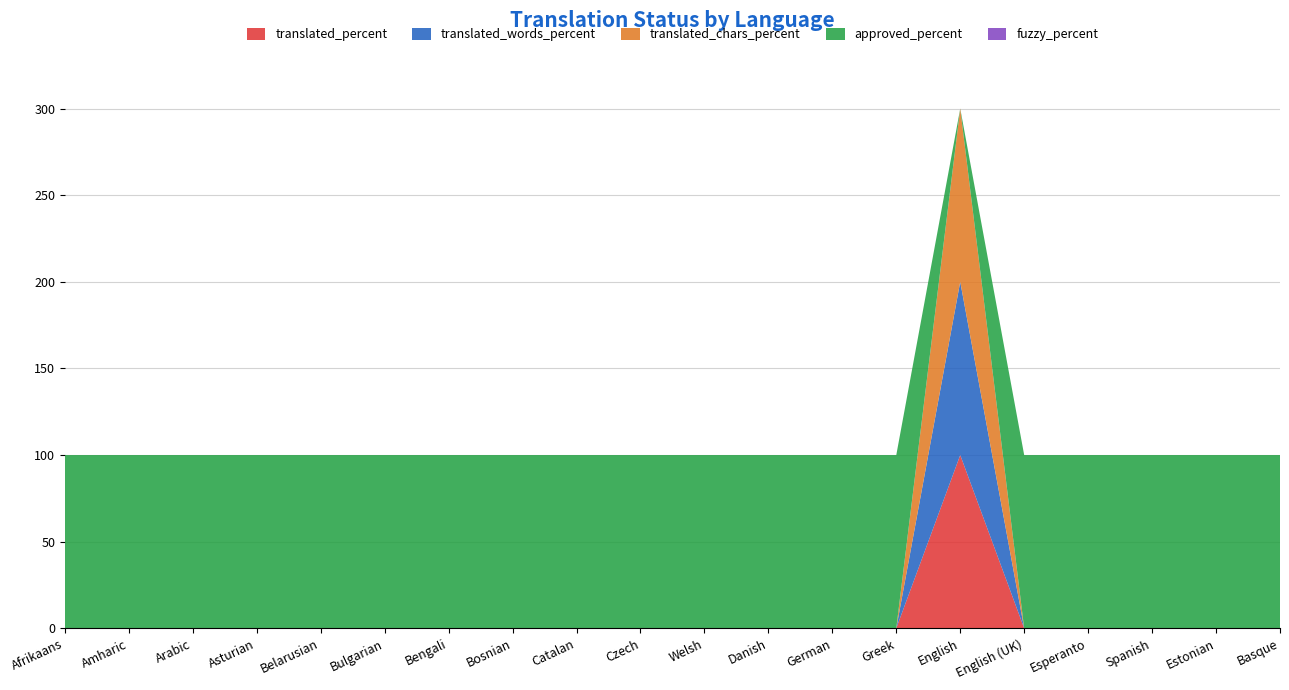

Reading left to right, list all the values displayed in this chart.

translated_percent: Afrikaans=0	Amharic=0	Arabic=0	Asturian=0	Belarusian=0	Bulgarian=0	Bengali=0	Bosnian=0	Catalan=0	Czech=0	Welsh=0	Danish=0	German=0	Greek=0	English=100	English (UK)=0	Esperanto=0	Spanish=0	Estonian=0	Basque=0
translated_words_percent: Afrikaans=0	Amharic=0	Arabic=0	Asturian=0	Belarusian=0	Bulgarian=0	Bengali=0	Bosnian=0	Catalan=0	Czech=0	Welsh=0	Danish=0	German=0	Greek=0	English=100	English (UK)=0	Esperanto=0	Spanish=0	Estonian=0	Basque=0
translated_chars_percent: Afrikaans=0	Amharic=0	Arabic=0	Asturian=0	Belarusian=0	Bulgarian=0	Bengali=0	Bosnian=0	Catalan=0	Czech=0	Welsh=0	Danish=0	German=0	Greek=0	English=100	English (UK)=0	Esperanto=0	Spanish=0	Estonian=0	Basque=0
approved_percent: Afrikaans=100	Amharic=100	Arabic=100	Asturian=100	Belarusian=100	Bulgarian=100	Bengali=100	Bosnian=100	Catalan=100	Czech=100	Welsh=100	Danish=100	German=100	Greek=100	English=0	English (UK)=100	Esperanto=100	Spanish=100	Estonian=100	Basque=100
fuzzy_percent: Afrikaans=0	Amharic=0	Arabic=0	Asturian=0	Belarusian=0	Bulgarian=0	Bengali=0	Bosnian=0	Catalan=0	Czech=0	Welsh=0	Danish=0	German=0	Greek=0	English=0	English (UK)=0	Esperanto=0	Spanish=0	Estonian=0	Basque=0